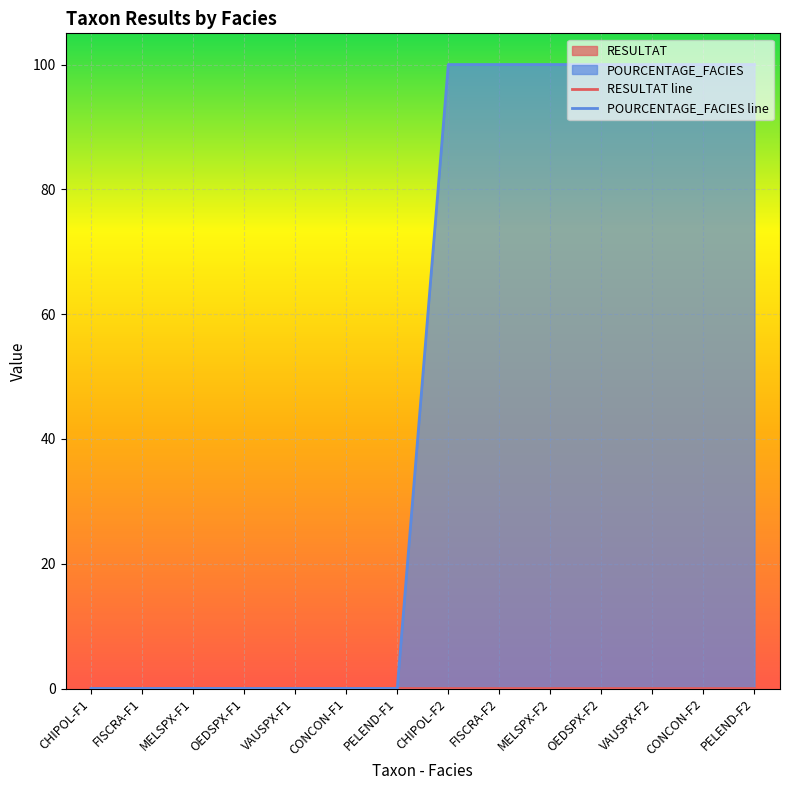

Rank the series by their average value, from highest to lowest.

POURCENTAGE_FACIES line, RESULTAT line